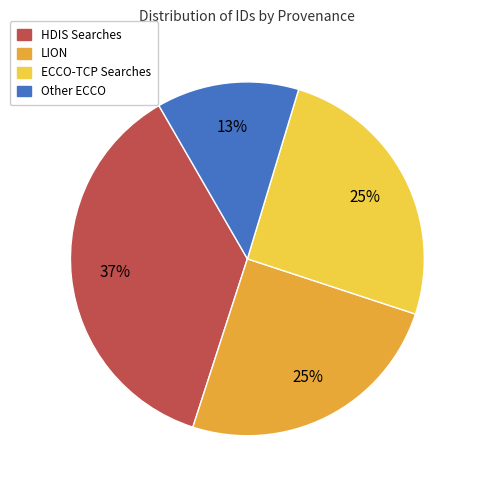

To the nearest percent, what is the average slice percentage?

25%